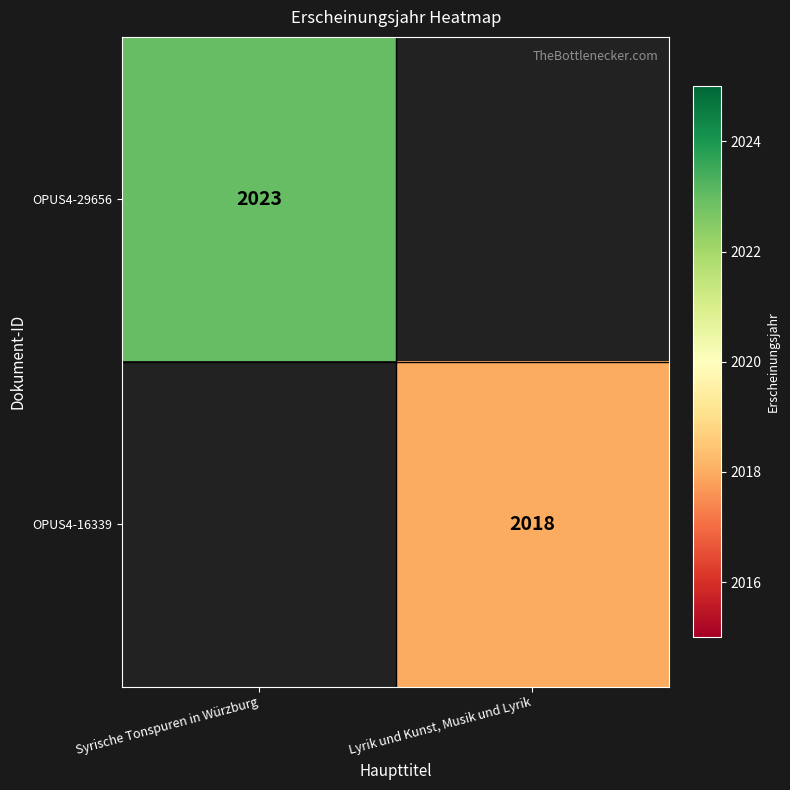

True or false: OPUS4-16339 has a value of 3096 at Lyrik und Kunst, Musik und Lyrik.

False